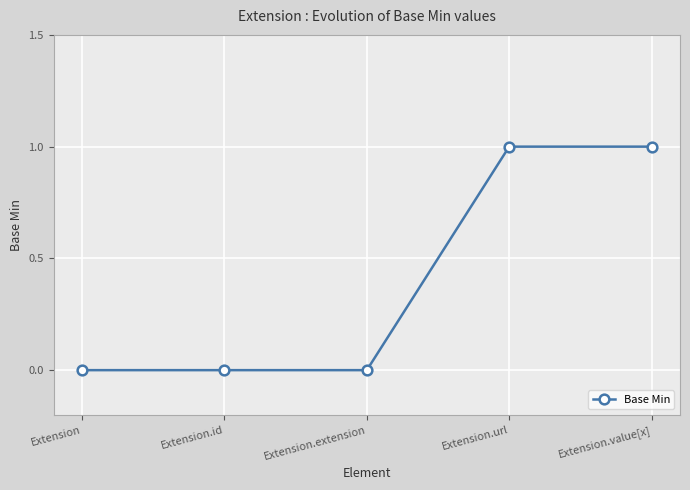

Between Extension.extension and Extension.url, which is larger?

Extension.url